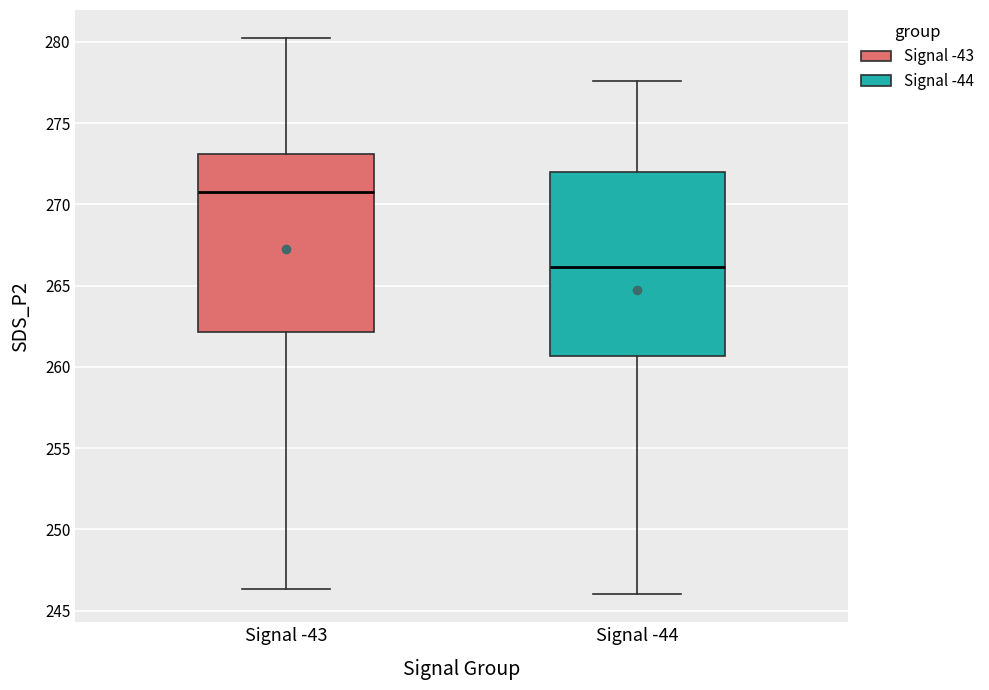

Reading left to right, read every box against the y-axis: the position of its median line, the range the box covers, and the ends of its whiskers. The values are not printed on the chart, so give them approximately, as read against the axis.

Signal -43: median 271.0, box 262.0 to 273.0, whiskers 246.5 to 280.5
Signal -44: median 266.0, box 260.5 to 272.0, whiskers 246.0 to 277.5